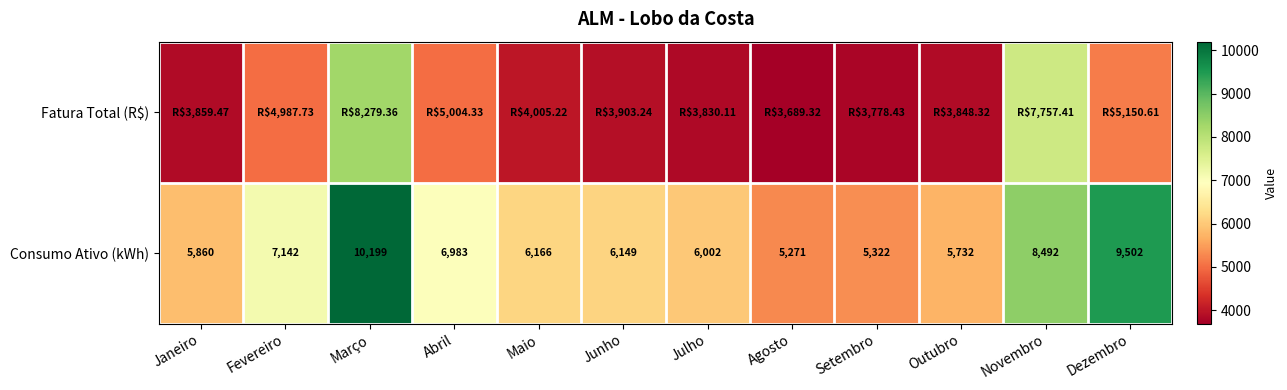

What is the difference between the Consumo Ativo (kWh) values at Julho and Maio?

164.0